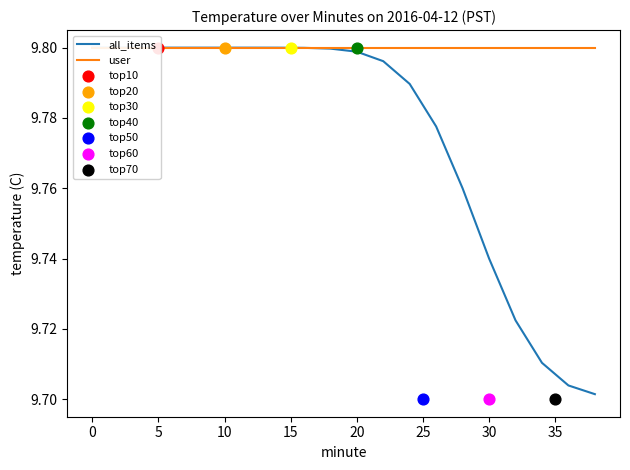

At how many categories does at least one series exceed 9?

20